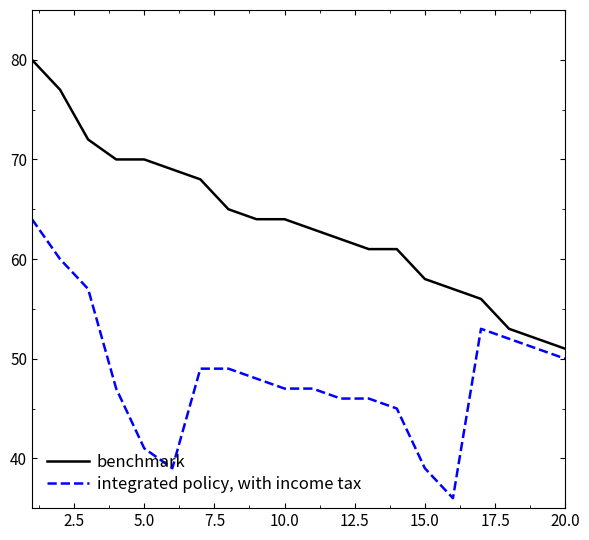

What are all the series names shown in the legend?

benchmark, integrated policy, with income tax